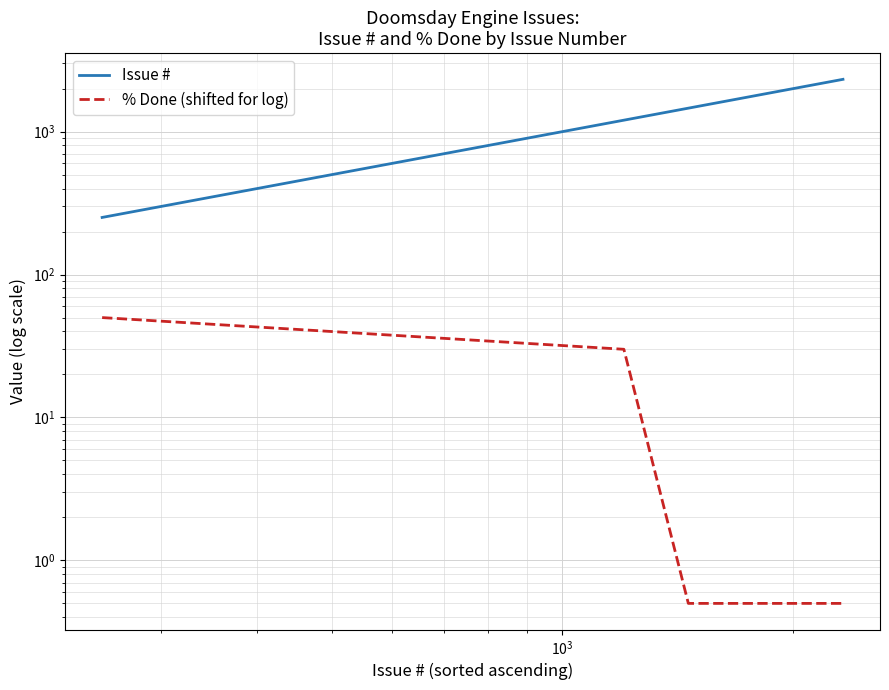

List the series in order of their overall mean, lowest first.

% Done (shifted for log), Issue #